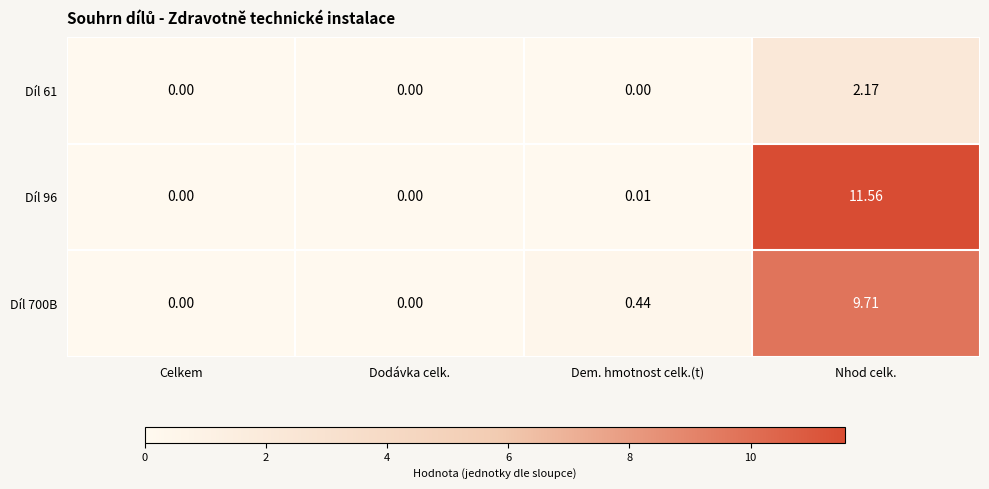

At which label is Díl 96 closest to 5?

Dem. hmotnost celk.(t)